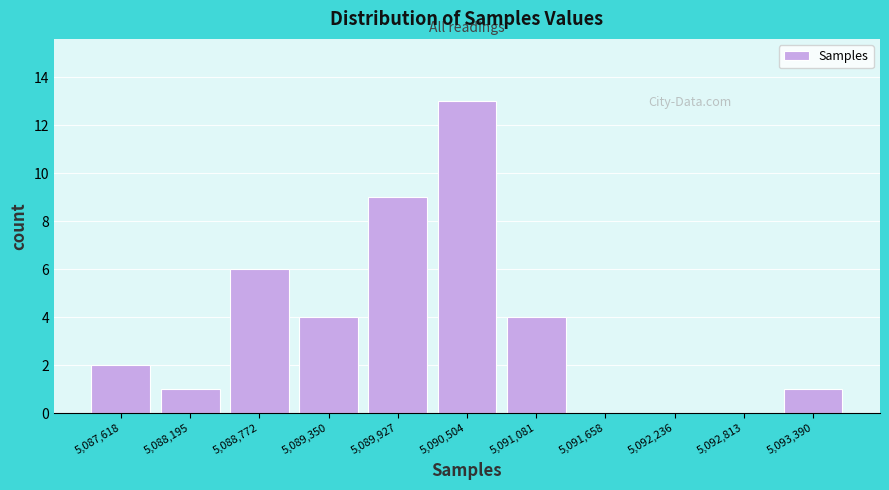

Reading left to right, list every bar in this chart as the range it spans on the x-axis followed by its height. Neither the bar edges nor the heights are printed on the chart, so give them approximately, as read against the axes.

5087300 to 5087900: 2
5087900 to 5088500: 1
5088500 to 5089100: 6
5089100 to 5089600: 4
5089600 to 5090200: 9
5090200 to 5090800: 13
5090800 to 5091400: 4
5091400 to 5091900: 0
5091900 to 5092500: 0
5092500 to 5093100: 0
5093100 to 5093700: 1